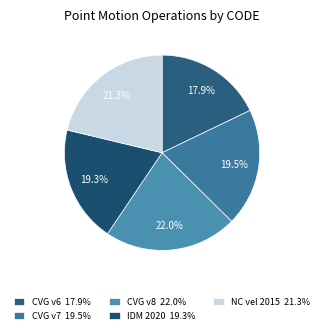

How many slices are in this pie chart?

5